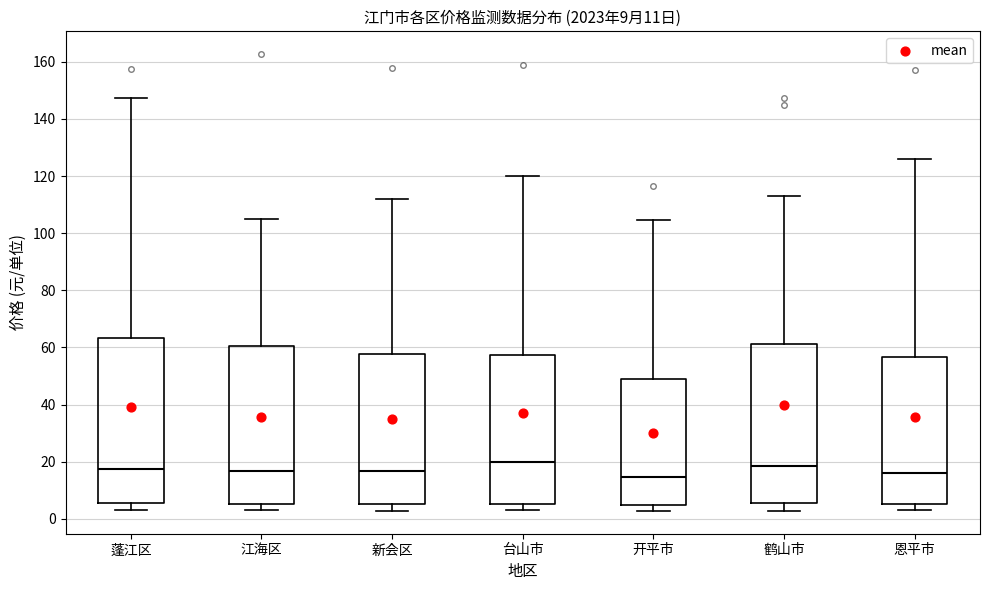

Comparing the boxes themselves (not the whiskers), which one is the tallest?

蓬江区